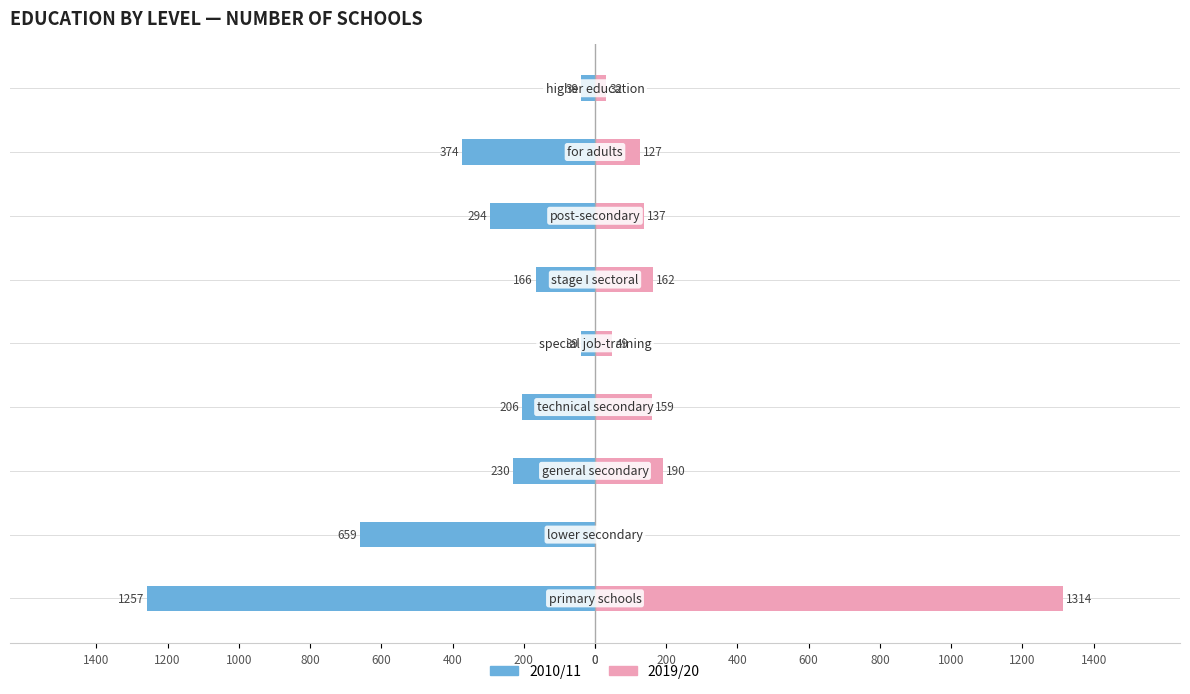

Reading left to right, what are all the values shown in this chart?

2010/11: 0=-1257	200=-659	400=-230	600=-206	800=-39	1000=-166	1200=-294	1400=-374	0=-39
2019/20: 0=1314	200=0	400=190	600=159	800=49	1000=162	1200=137	1400=127	0=32